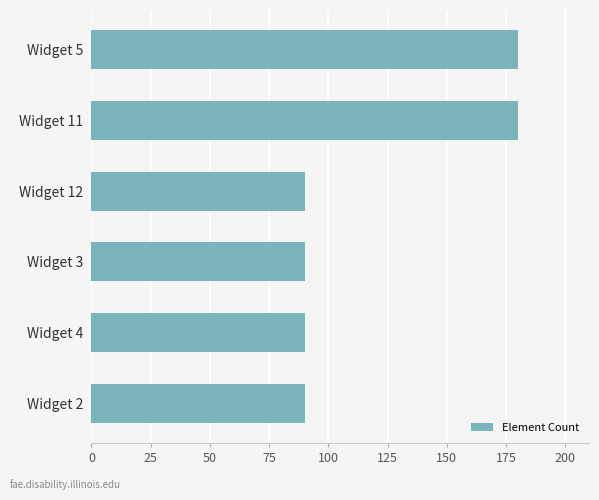

What is the change in value from Widget 3 to Widget 5?

+90